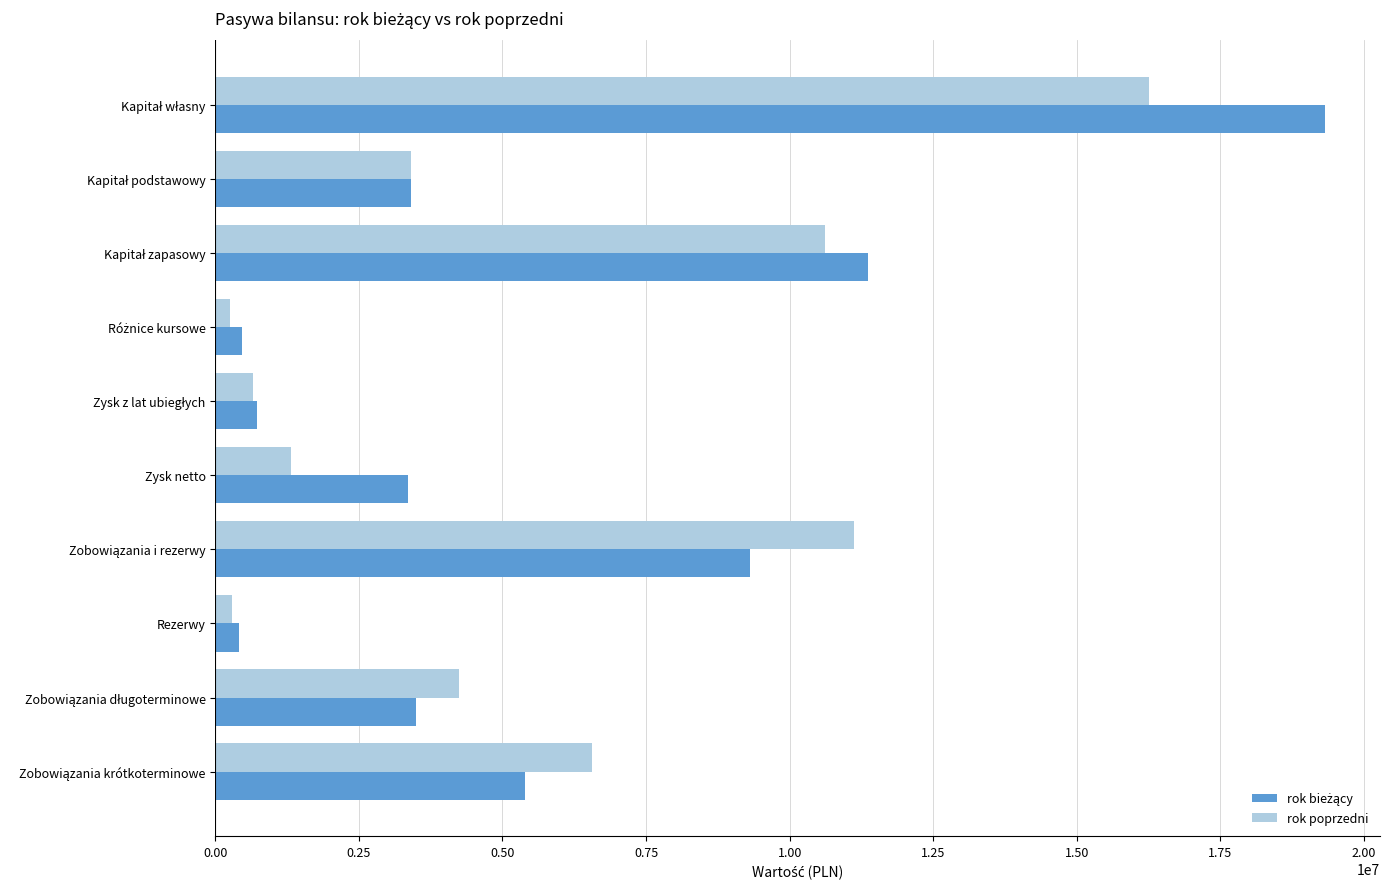

How many values in the rok poprzedni series are below 4248742?

5